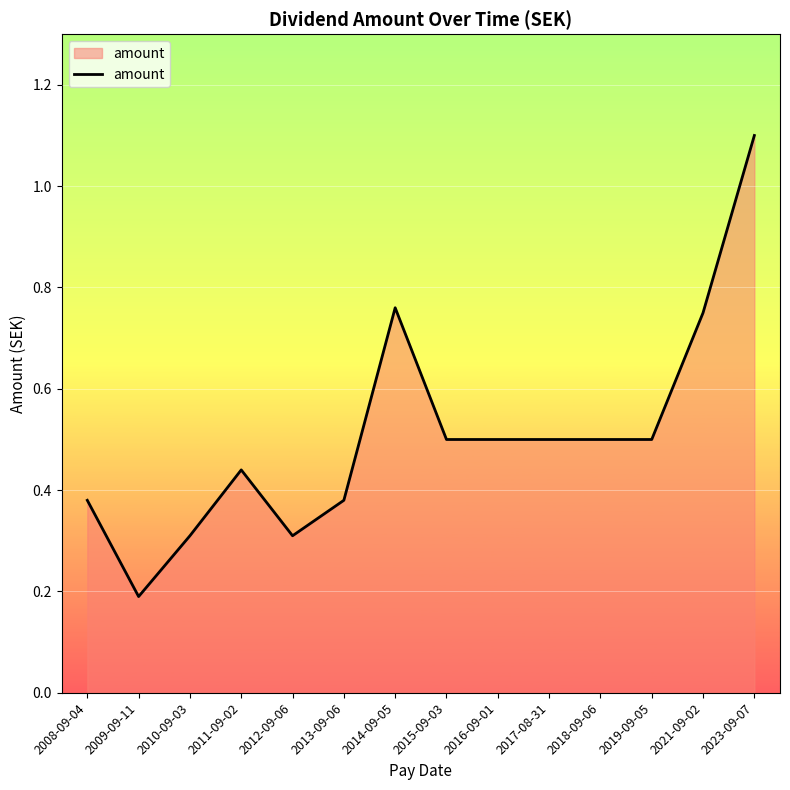

What position from the left is 2013-09-06?

6